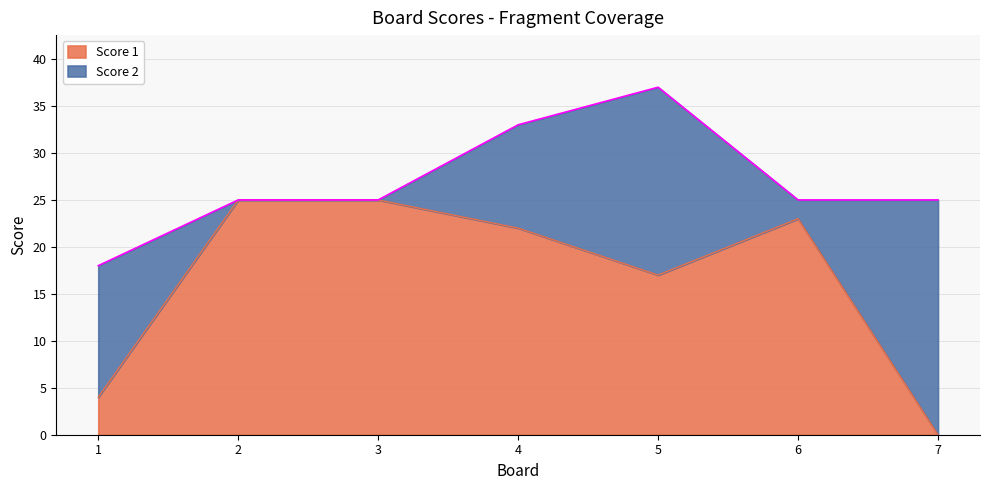

How many points are lower than both their immediate neighbors (excluding endpoints)?

1